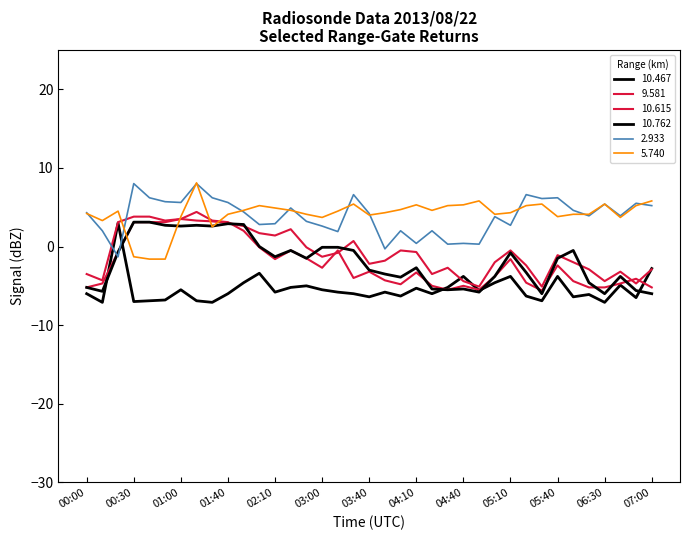

Reading right to left, extract all data points from this chart.

10.467: -2.8	-6.5	-4.9	-7.1	-6.1	-6.4	-3.8	-6.9	-6.3	-3.8	-4.6	-5.6	-3.8	-5.2	-6.0	-5.3	-6.3	-5.8	-6.4	-6.0	-5.8	-5.5	-5.0	-5.2	-5.8	-3.4	-4.6	-6.0	-7.1	-6.9	-5.5	-6.8	-6.9	-7.0	3.0	-7.1	-6.0
9.581: -2.9	-4.7	-3.2	-4.4	-2.9	-2.0	-1.1	-5.1	-2.4	-0.5	-2.0	-5.1	-4.4	-2.7	-3.5	-0.7	-0.5	-1.8	-2.2	0.7	-0.8	-1.3	-0.1	2.2	1.4	1.7	2.6	3.0	3.2	3.3	3.5	3.1	3.1	3.1	-0.7	-4.7	-5.2
10.615: -5.2	-4.1	-4.7	-5.2	-5.2	-4.4	-2.4	-5.6	-4.6	-1.6	-3.8	-5.5	-5.0	-5.5	-5.0	-3.3	-4.8	-4.3	-3.2	-4.0	-0.5	-2.7	-1.5	-0.5	-1.6	-0.1	2.0	3.1	3.3	4.4	3.5	3.3	3.8	3.8	3.1	-4.3	-3.5
10.762: -6.0	-5.6	-3.8	-6.0	-4.6	-0.5	-1.5	-6.0	-3.3	-0.8	-3.8	-5.8	-5.4	-5.5	-5.4	-2.7	-3.9	-3.5	-3.0	-0.5	-0.1	-0.1	-1.5	-0.5	-1.3	0.0	2.8	2.9	2.6	2.7	2.6	2.7	3.1	3.1	-0.7	-5.7	-5.2
2.933: 5.2	5.5	3.9	5.4	3.9	4.6	6.2	6.1	6.6	2.7	3.8	0.3	0.4	0.3	2.0	0.4	2.0	-0.3	4.2	6.6	1.9	2.6	3.2	4.9	2.9	2.8	4.4	5.6	6.2	8.0	5.6	5.7	6.2	8.0	-1.3	2.0	4.3
5.740: 5.8	5.2	3.7	5.4	4.1	4.1	3.8	5.4	5.2	4.3	4.1	5.8	5.3	5.2	4.6	5.3	4.7	4.3	4.0	5.4	4.5	3.7	4.1	4.6	4.9	5.2	4.6	4.1	2.5	8.1	3.8	-1.6	-1.6	-1.3	4.5	3.3	4.2